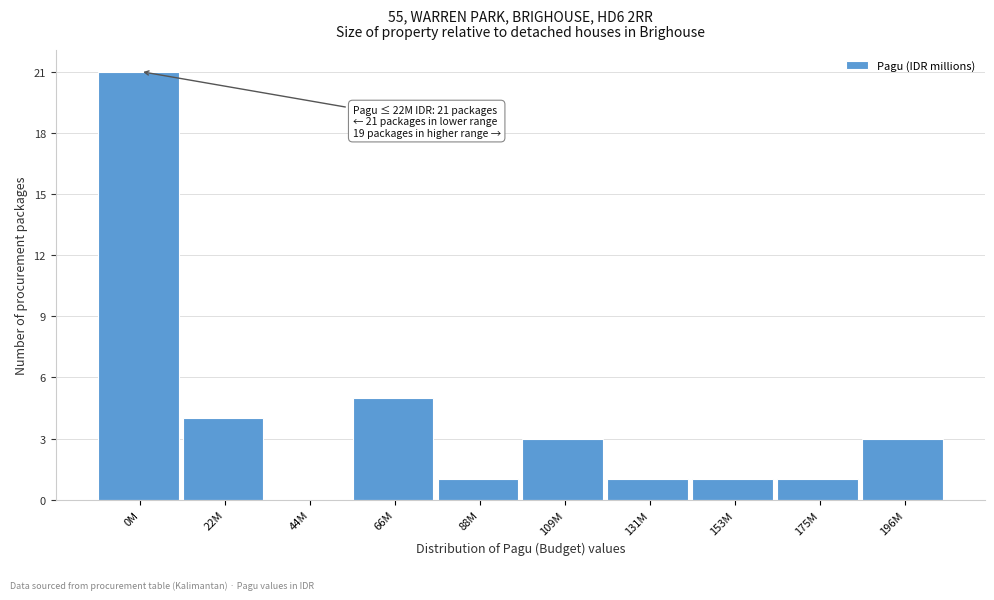

Reading right to left, extract all data points from this chart.

196M=3	175M=1	153M=1	131M=1	109M=3	88M=1	66M=5	44M=0	22M=4	0M=21